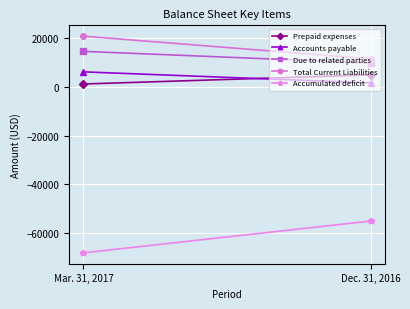

What position from the right is Mar. 31, 2017?

2